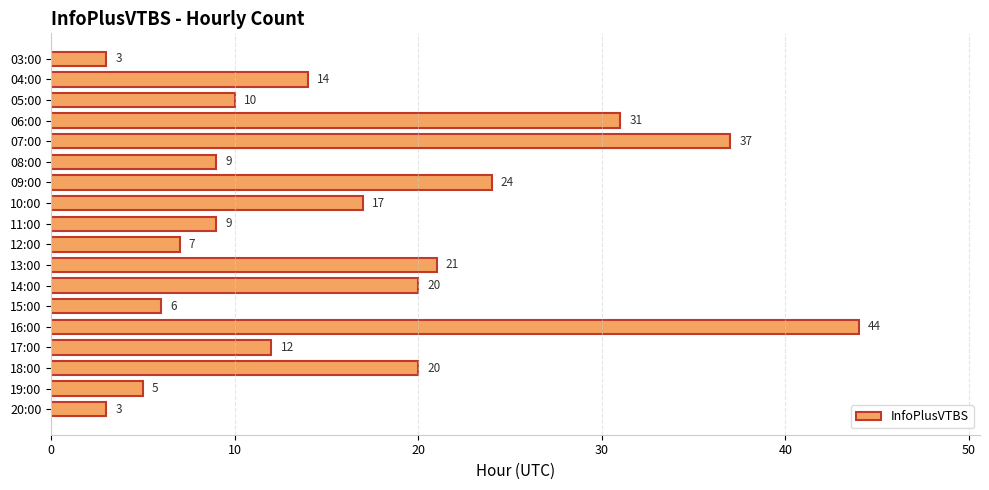

What is the value of the 6th bar from the top?

9